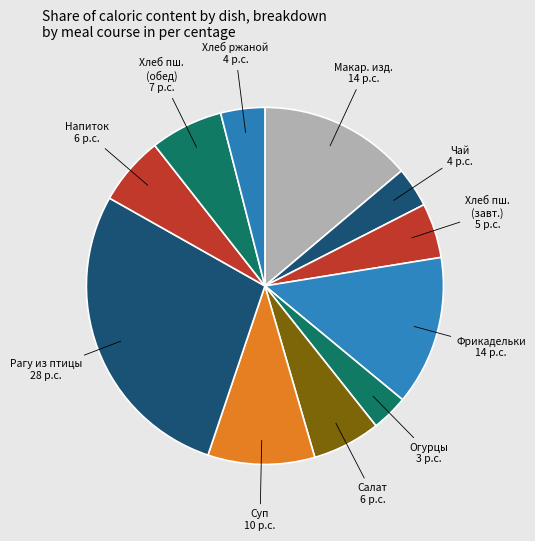

How many slices are in this pie chart?

11